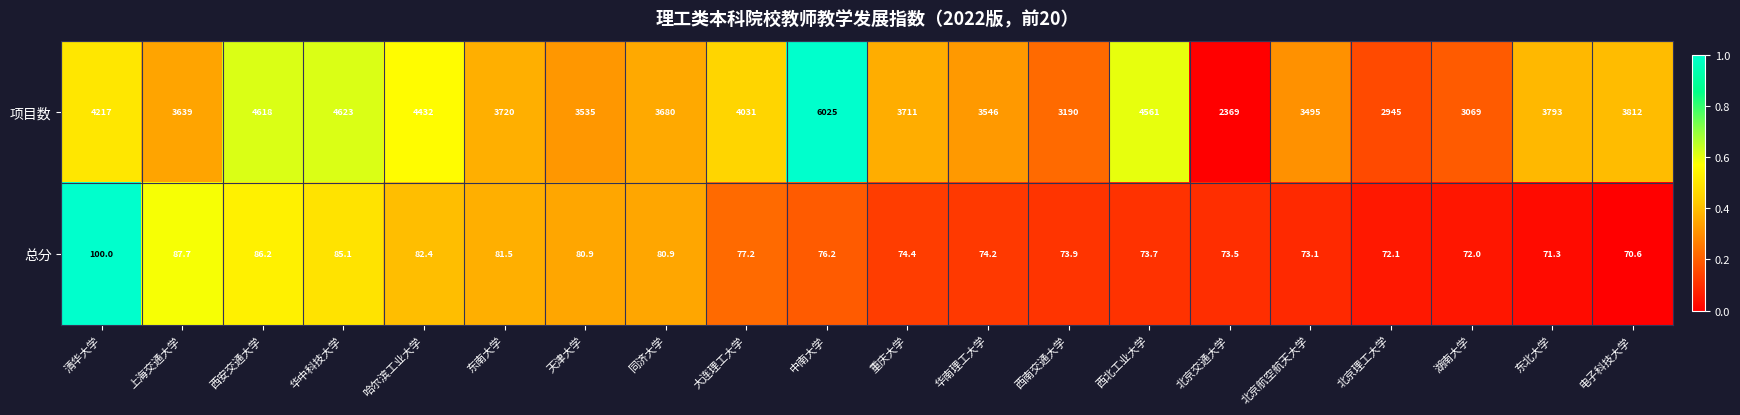

What is the sum of the 总分 values at 西北工业大学 and 华南理工大学?

147.9